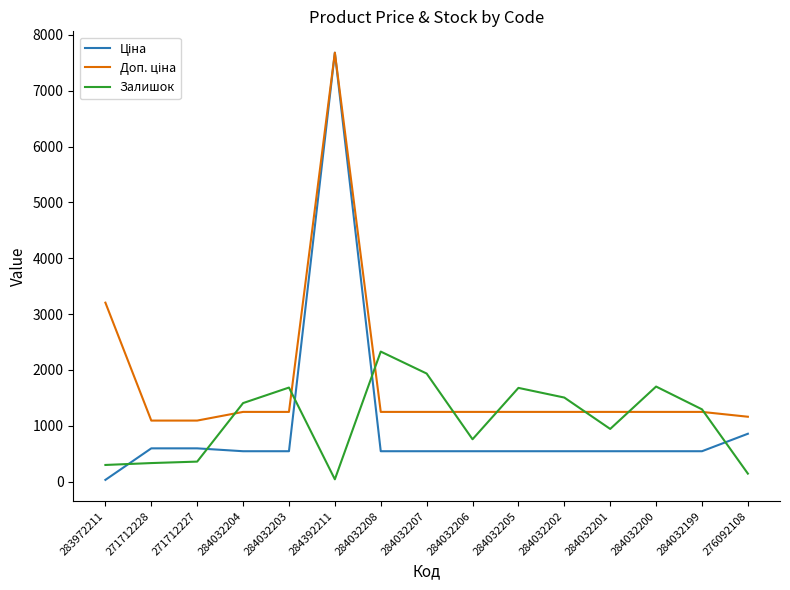

What is the spread (max minus min) of values at 284032199?

750.0